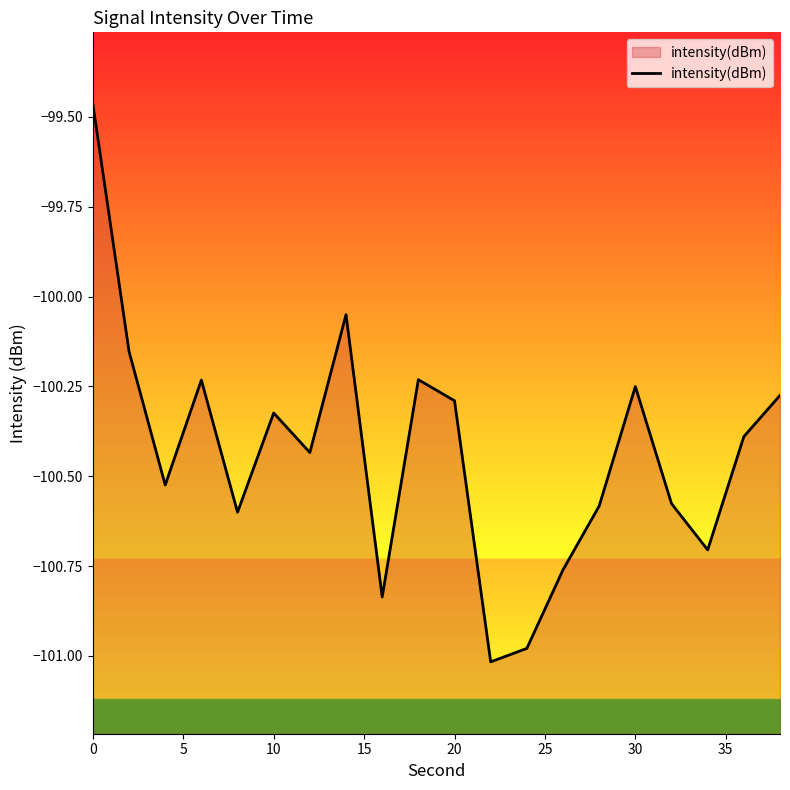

How many interior local peaks (higher than both neighbors) does the data have?

5